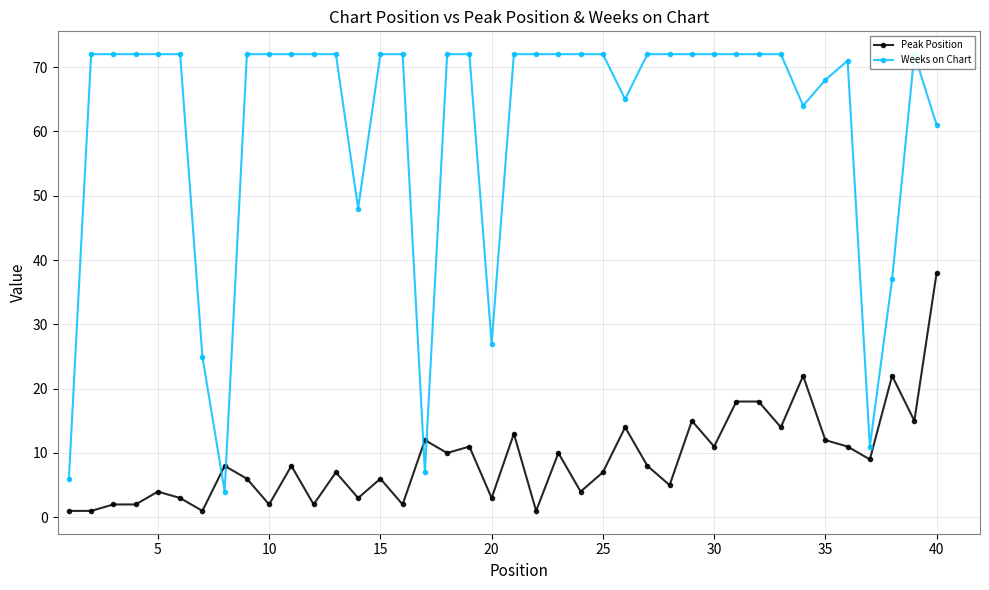

What is the value of the Weeks on Chart point at the 15th from the left?

72